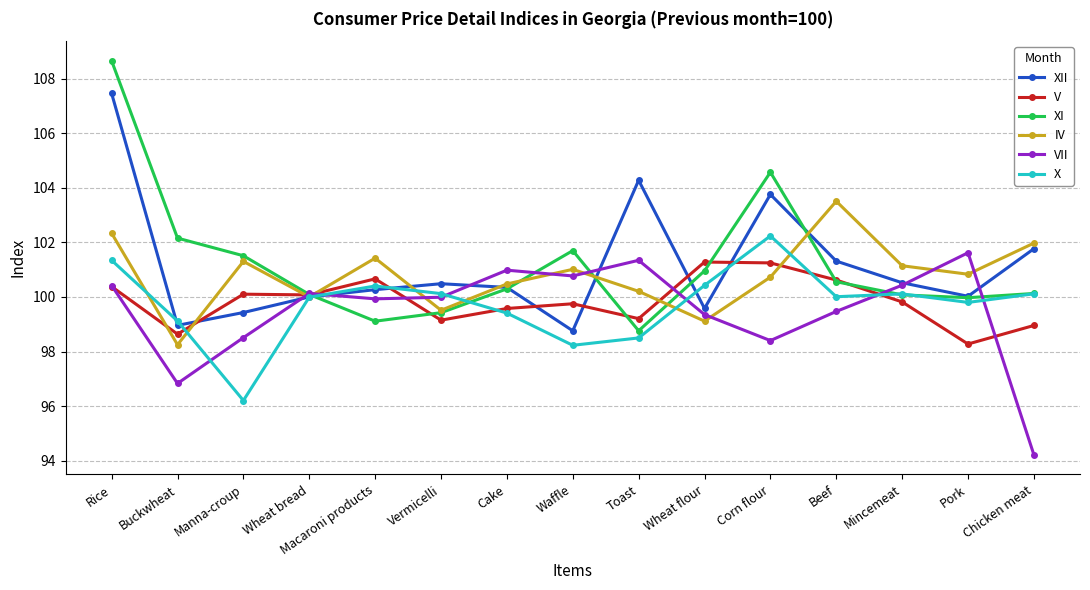

Where is VII nearest to the value 97?

Buckwheat